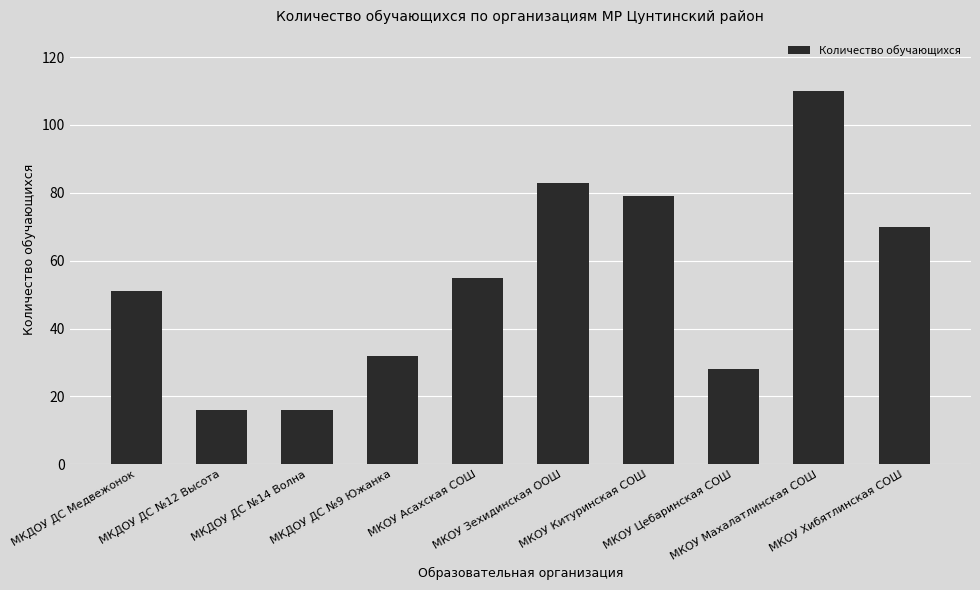

What is the minimum value shown in the chart?

16